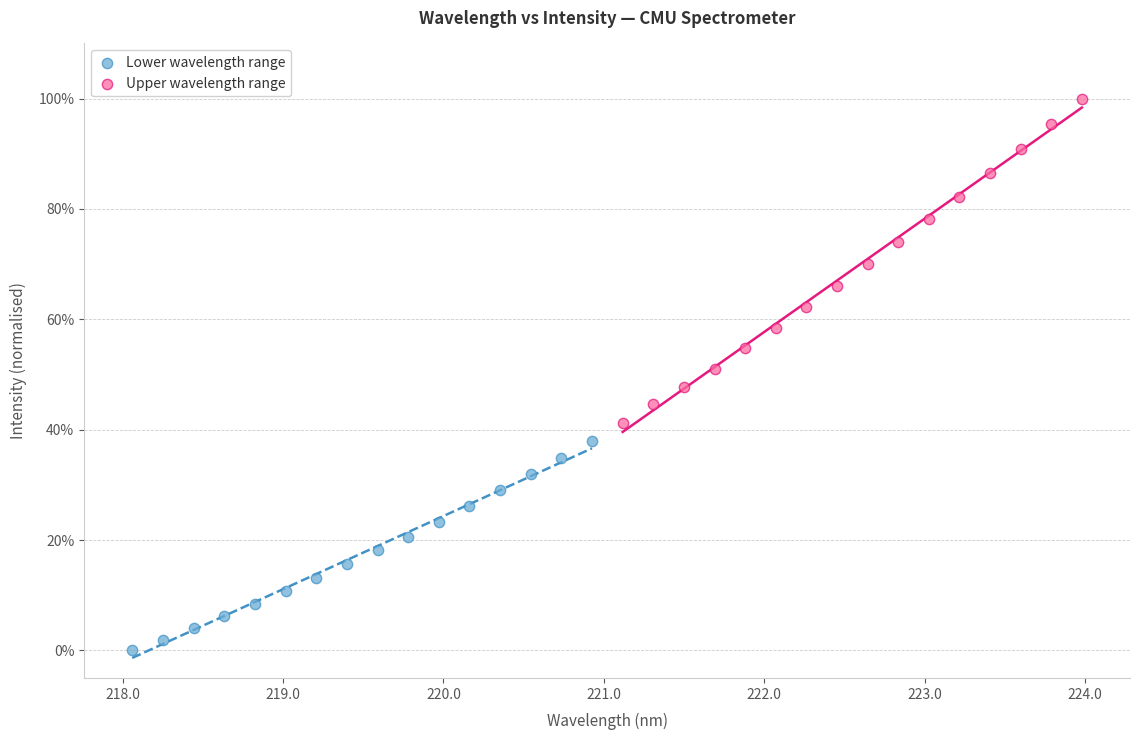

What are all the series names shown in the legend?

Lower wavelength range, Upper wavelength range